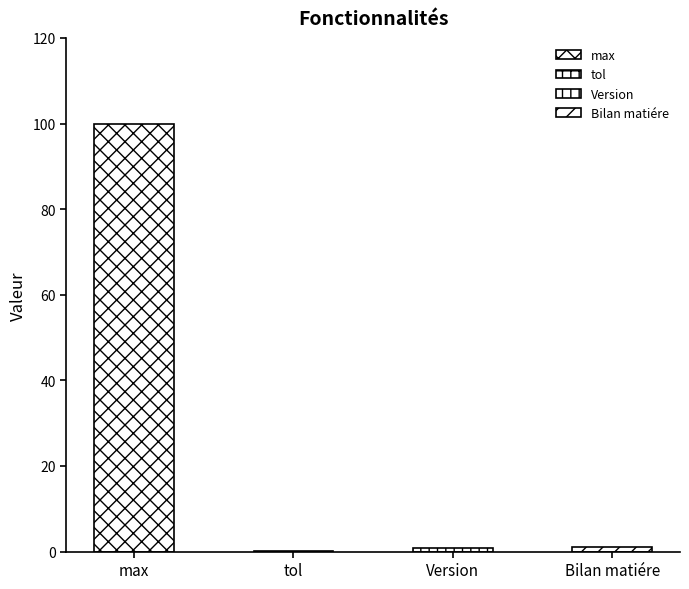

List the labels in order of value, largest first.

max, Bilan matiére, Version, tol